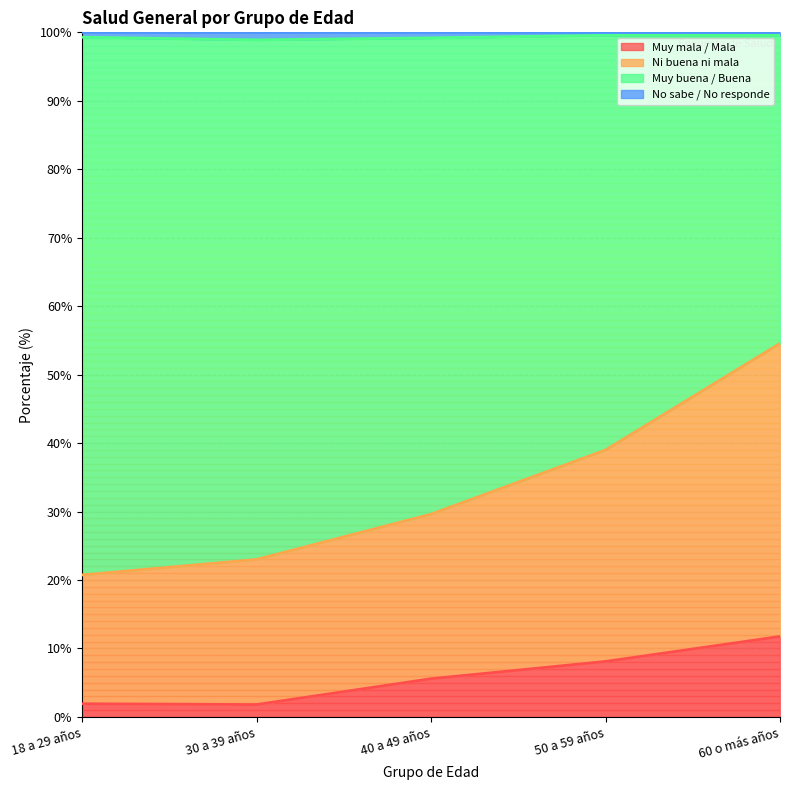

The Muy mala / Mala series shows 9.0 at 40 a 49 años. True or false?

False